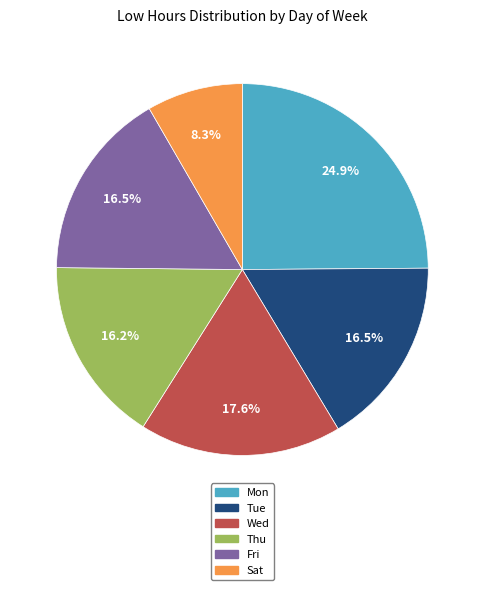

Is there a majority slice in this chart?

No